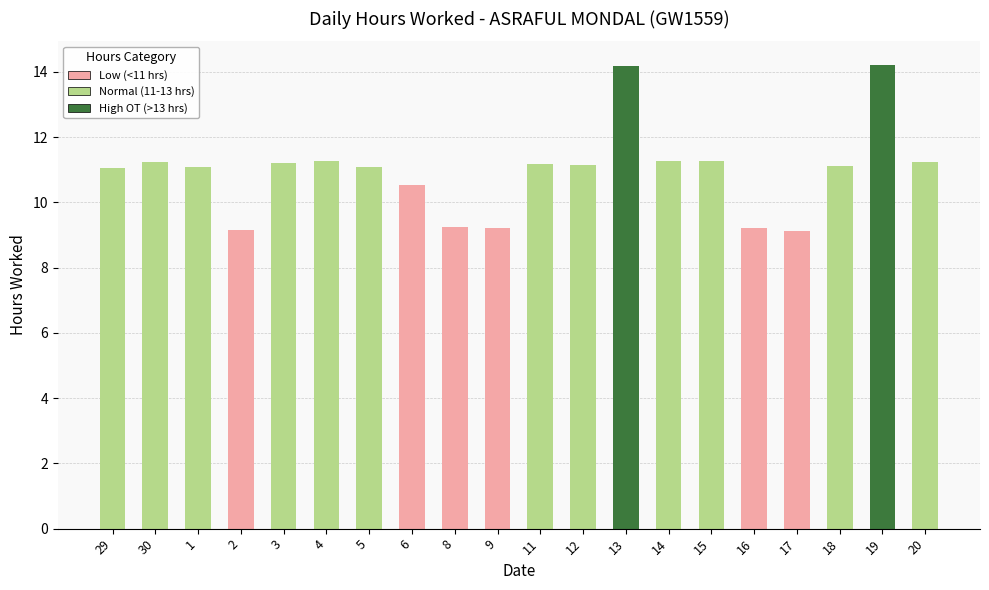

The value at 16 is 14.5. True or false?

False